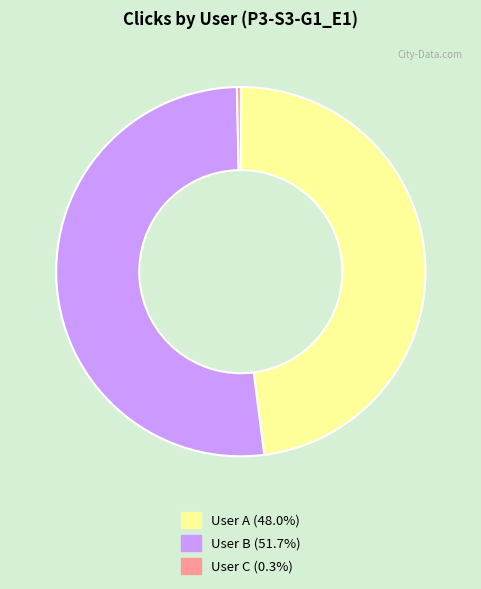

Approximately how many times larger is the value at User B compared to User A?

1.1